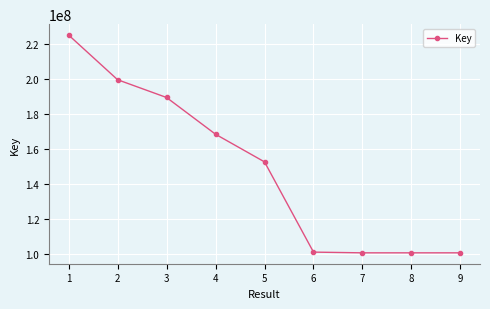

What is the smallest value displayed?

100429710